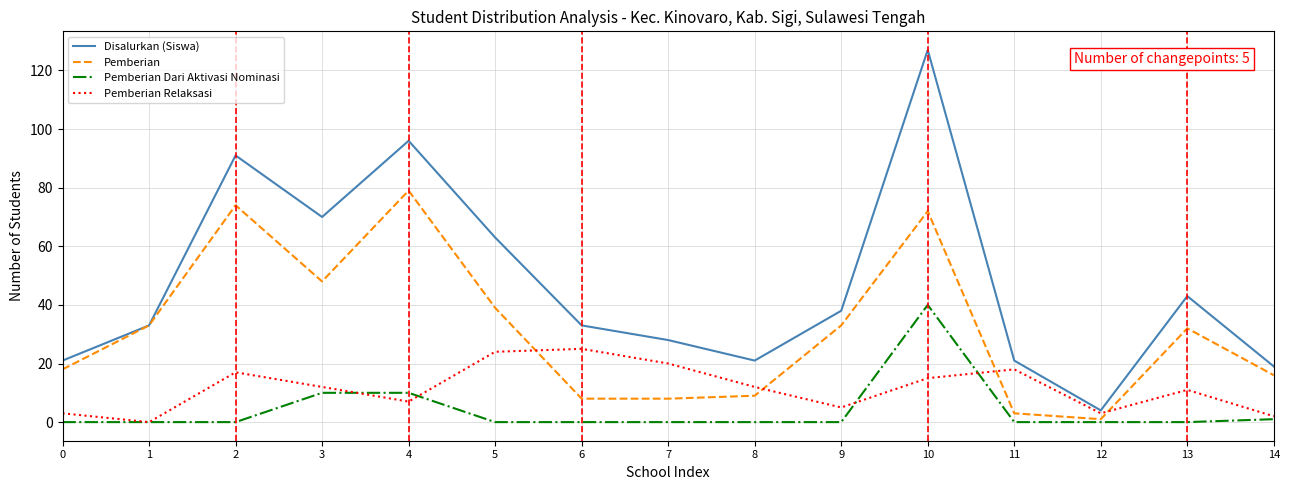

True or false: Pemberian and Pemberian Relaksasi cross at least once.

True